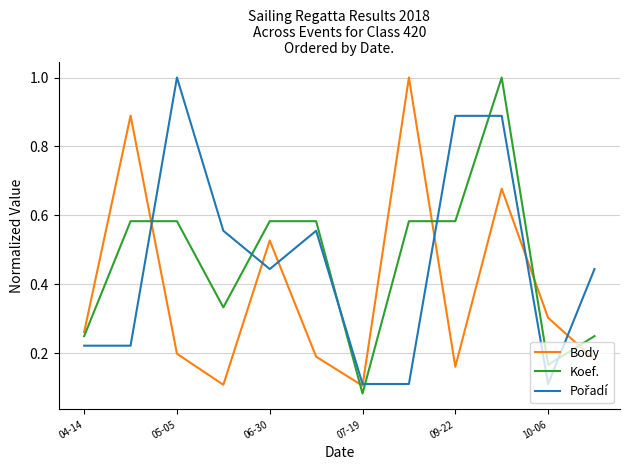

How many Body values are between 0 and 1?

12